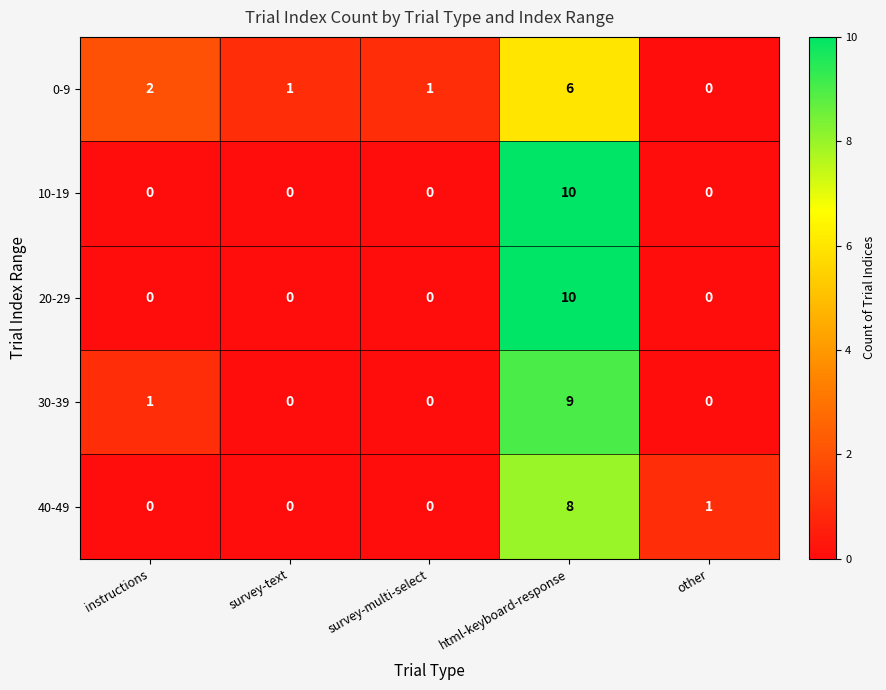

What is the greatest value displayed?

10